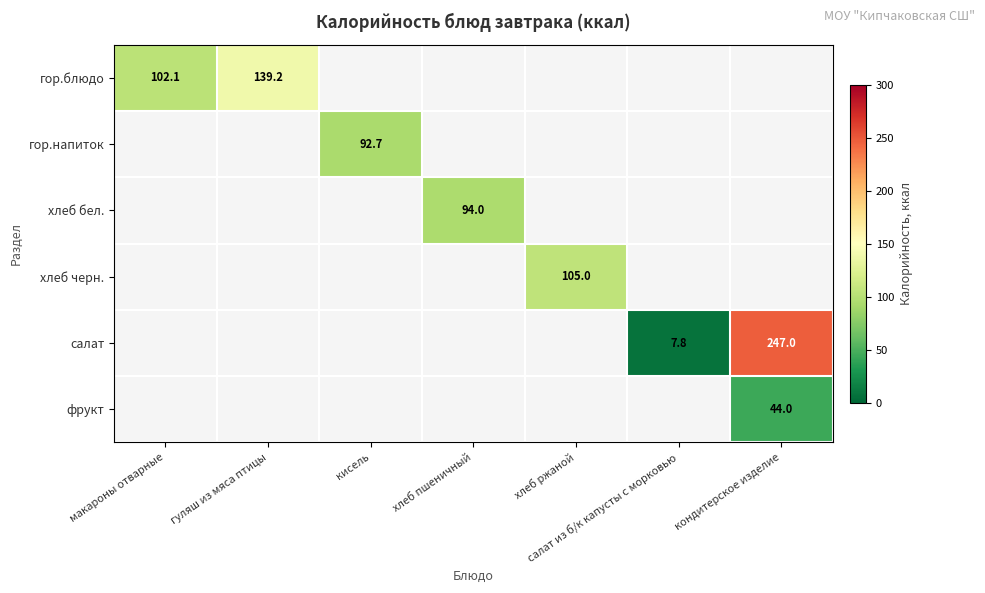

True or false: хлеб бел. has a value of 37.8 at хлеб пшеничный.

False